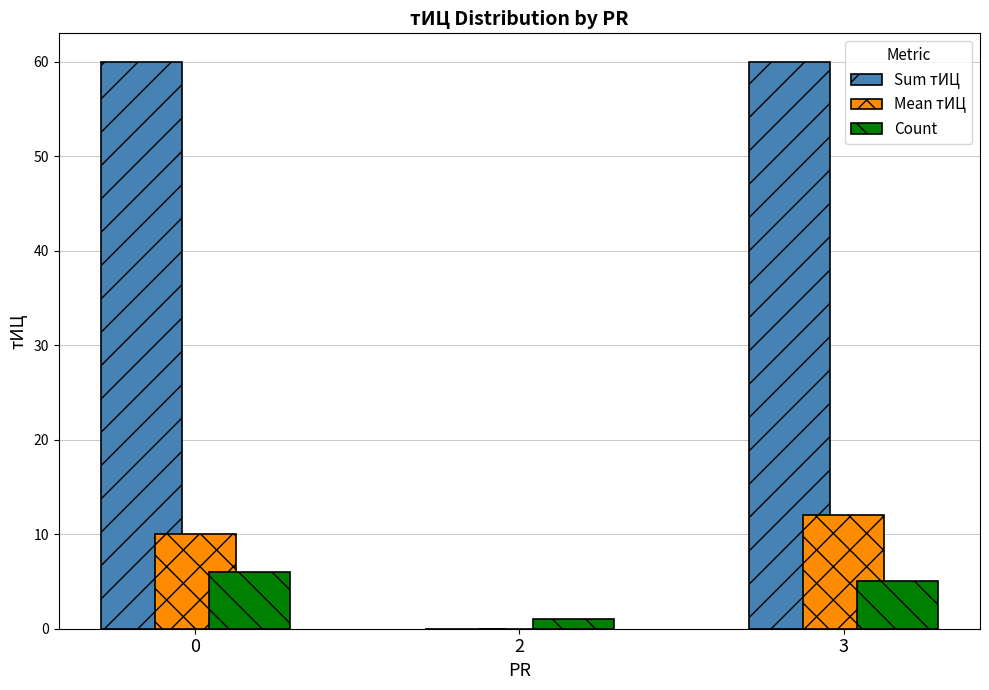

Does the chart contain stacked bars?

No